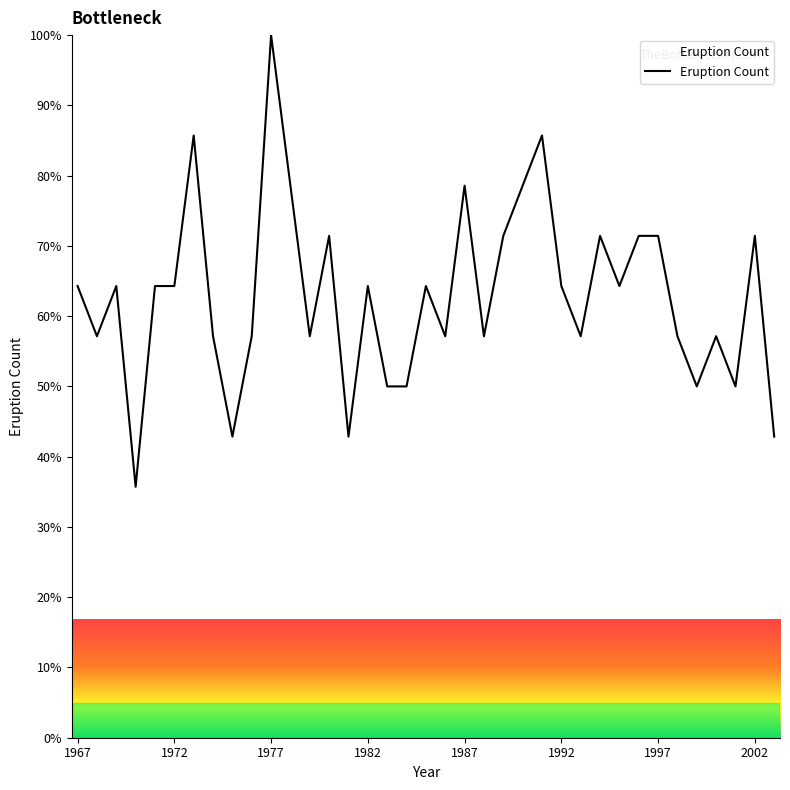

What is the smallest value displayed?

35.7